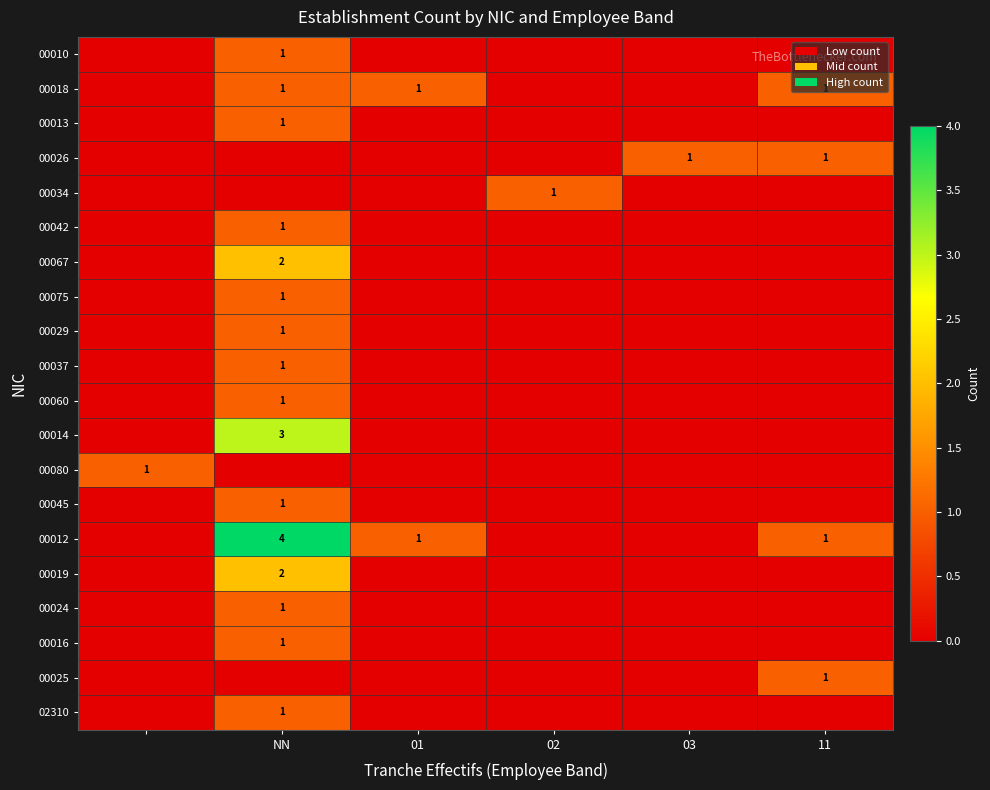

True or false: 00019 has a value of 4 at NN.

False